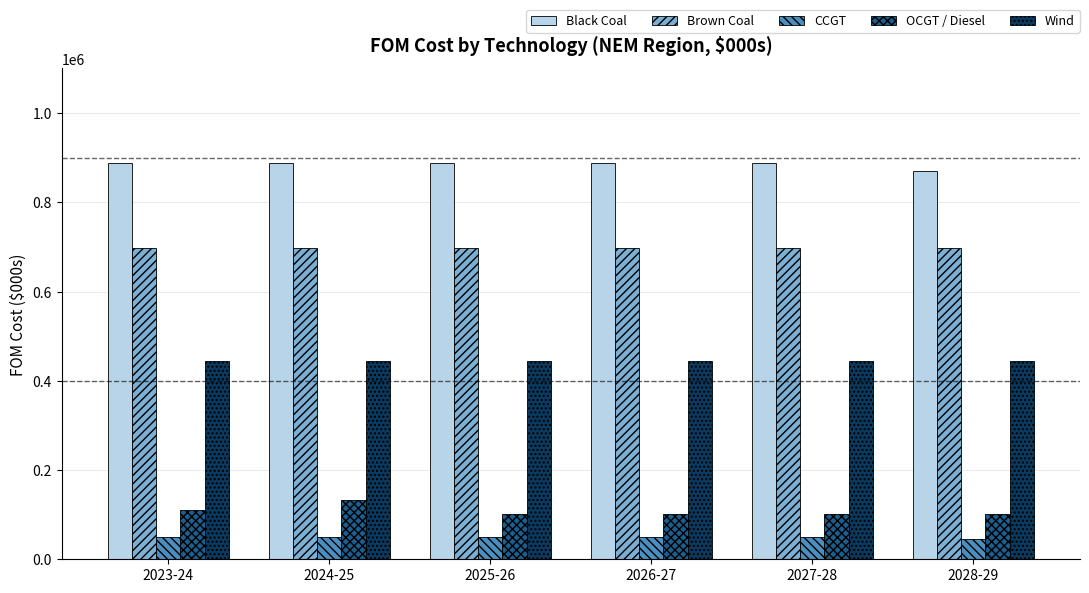

What position from the left is 2025-26?

3